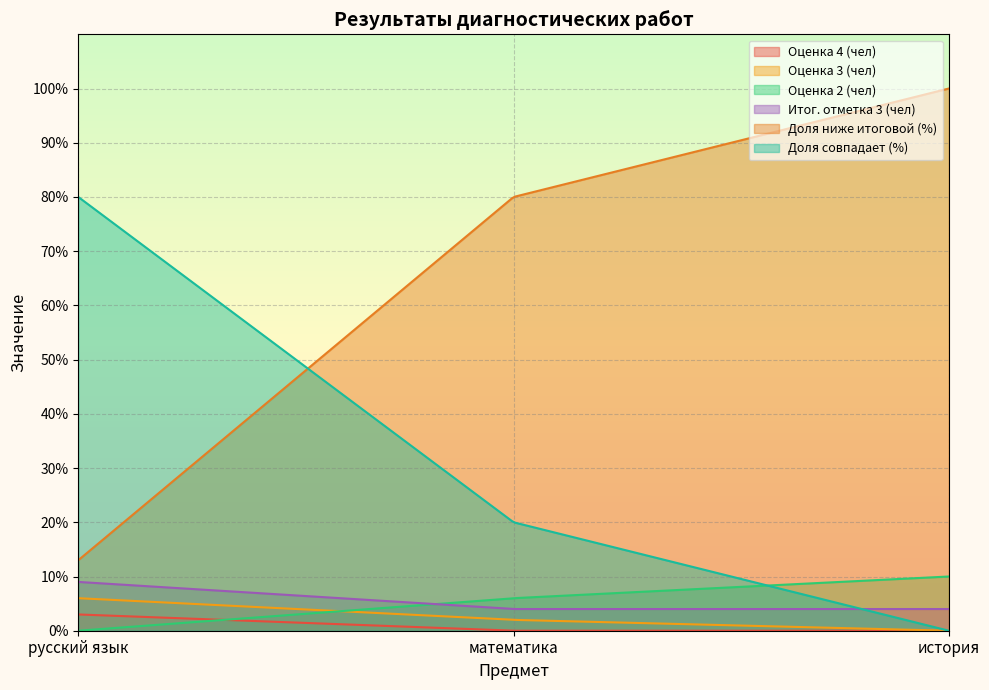

How many distinct data groups are displayed?

6